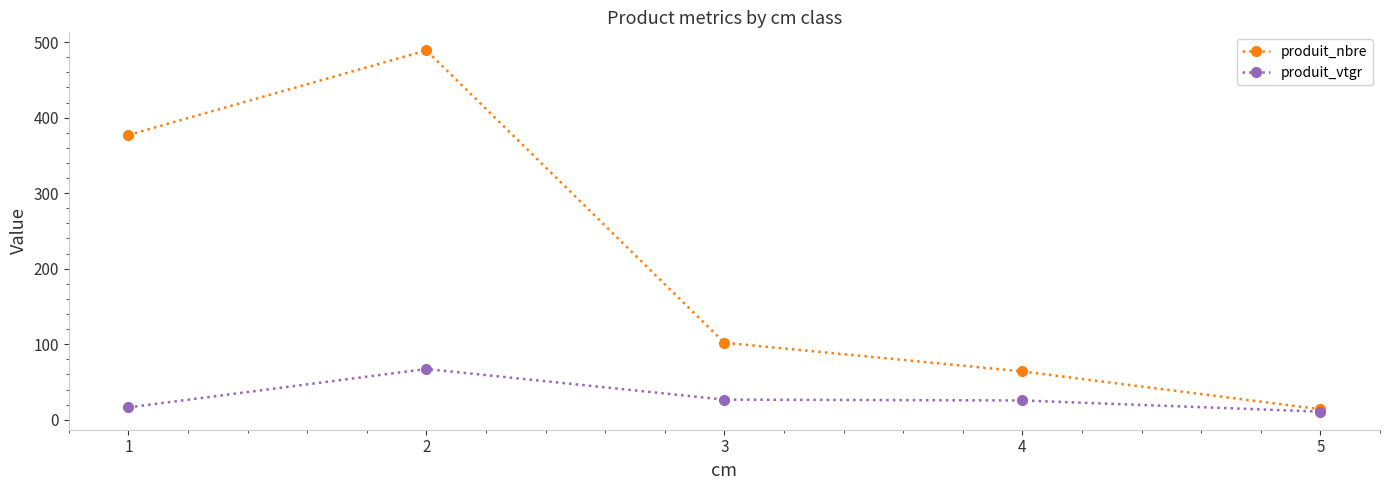

What is the difference between the highest and lowest values at 2?

421.8